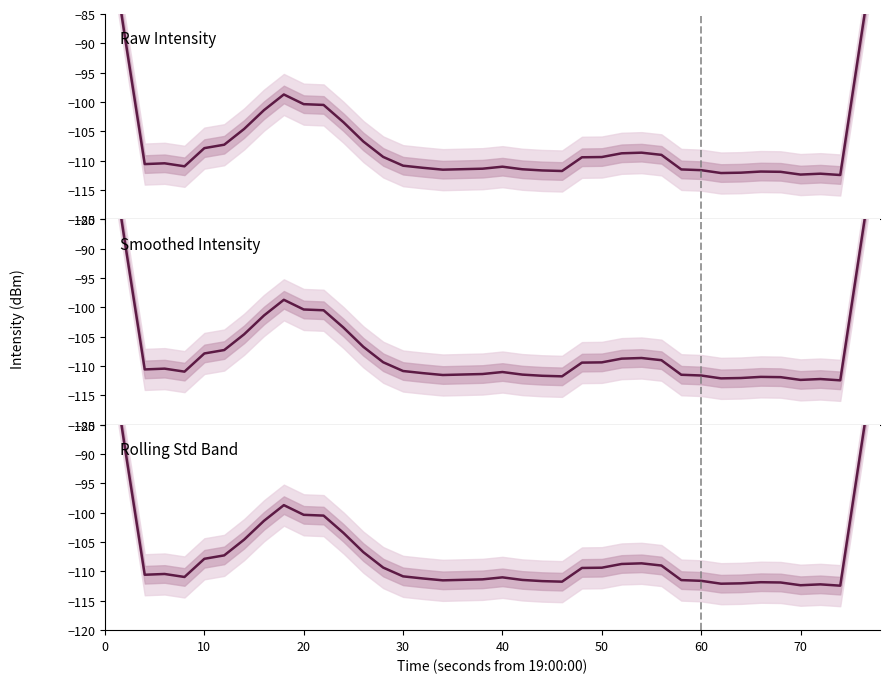

True or false: Raw Intensity and Smoothed Intensity cross at least once.

False